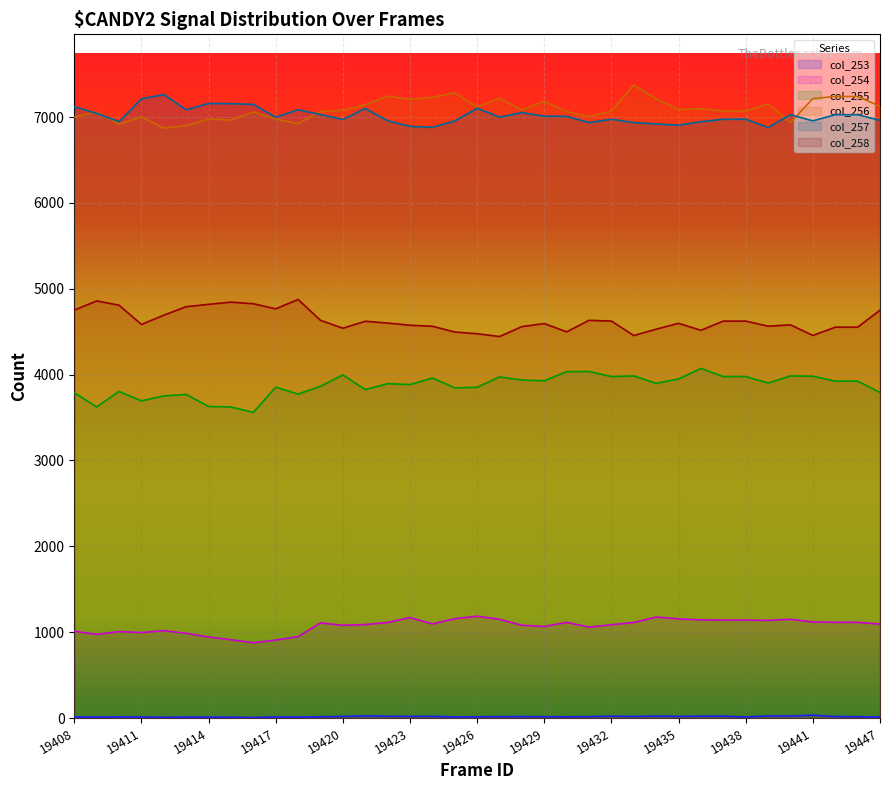

Is it true that col_256 equals 12384 at 19408?

False